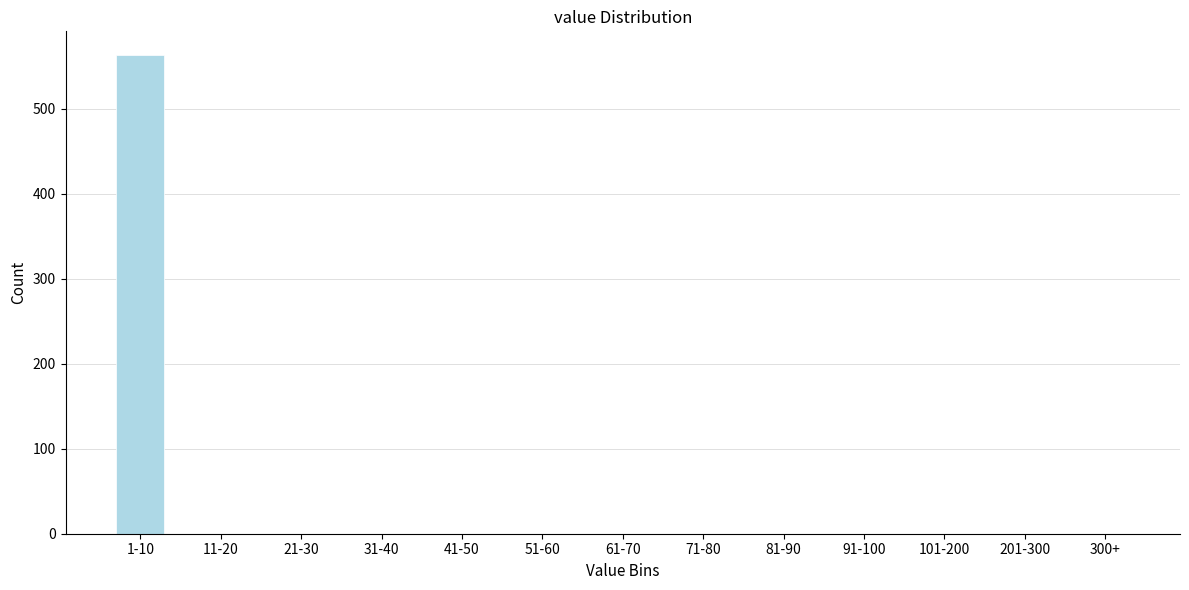

Reading left to right, what are all the values shown in this chart?

1-10=563	11-20=0	21-30=0	31-40=0	41-50=0	51-60=0	61-70=0	71-80=0	81-90=0	91-100=0	101-200=0	201-300=0	300+=0